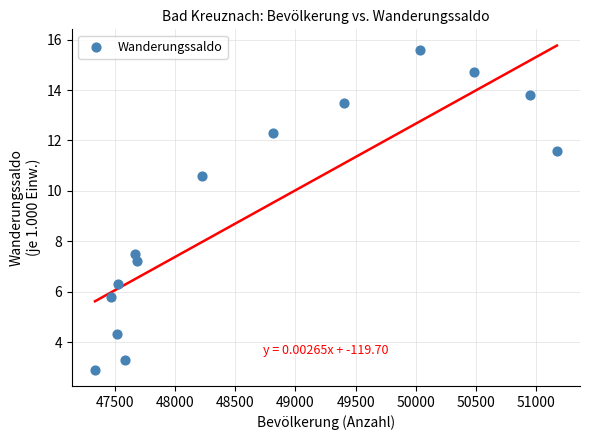

What is the range of X values (max minus min)?

3833.0